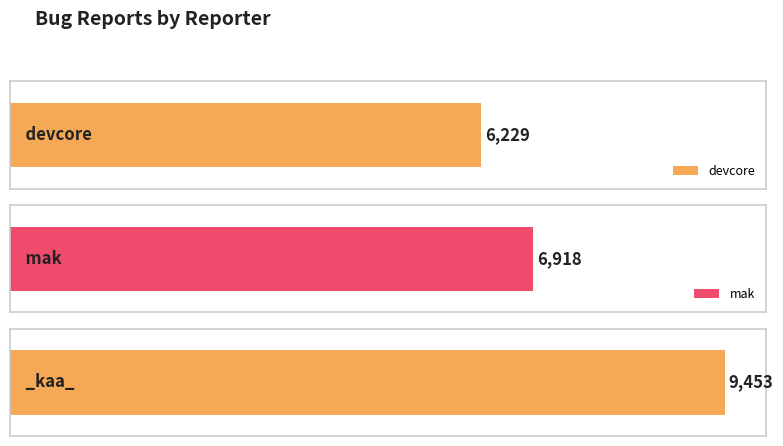

Reading right to left, list all the values displayed in this chart.

9453	6918	6229